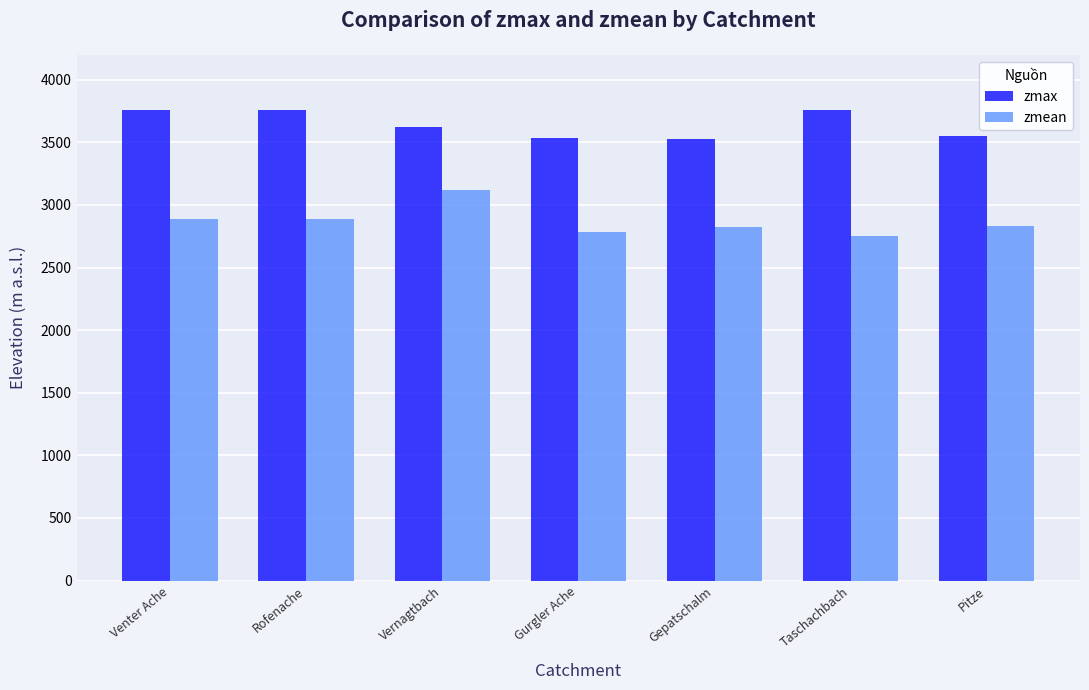

What is the smallest value displayed?

2753